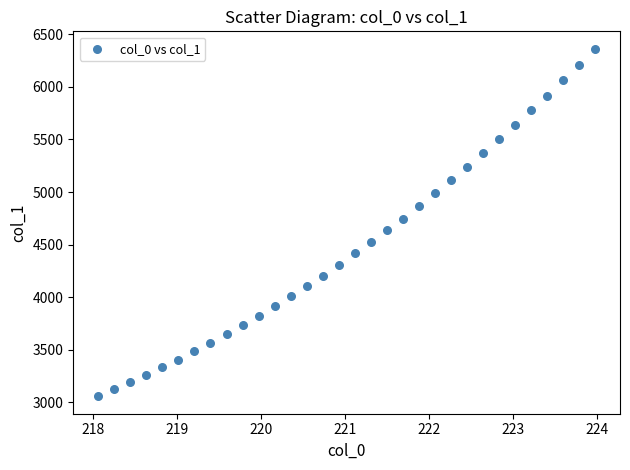

What is the range of Y values (max minus min)?

3305.6